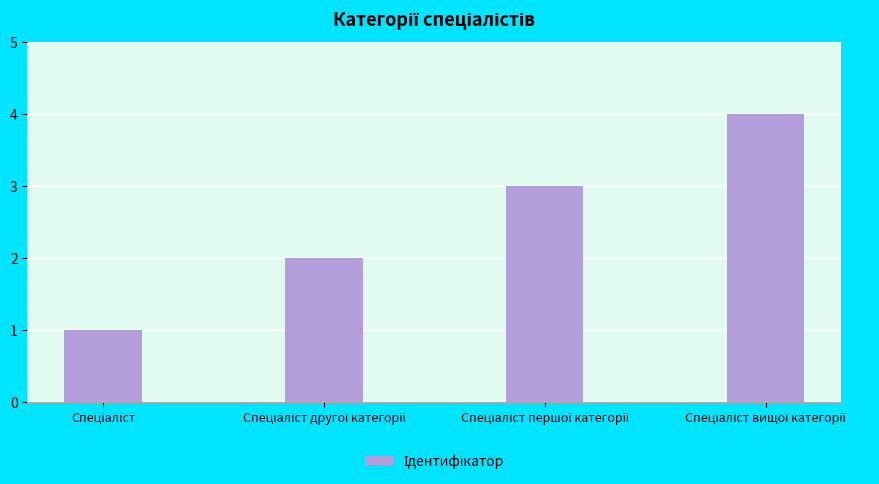

What is the maximum value shown in the chart?

4